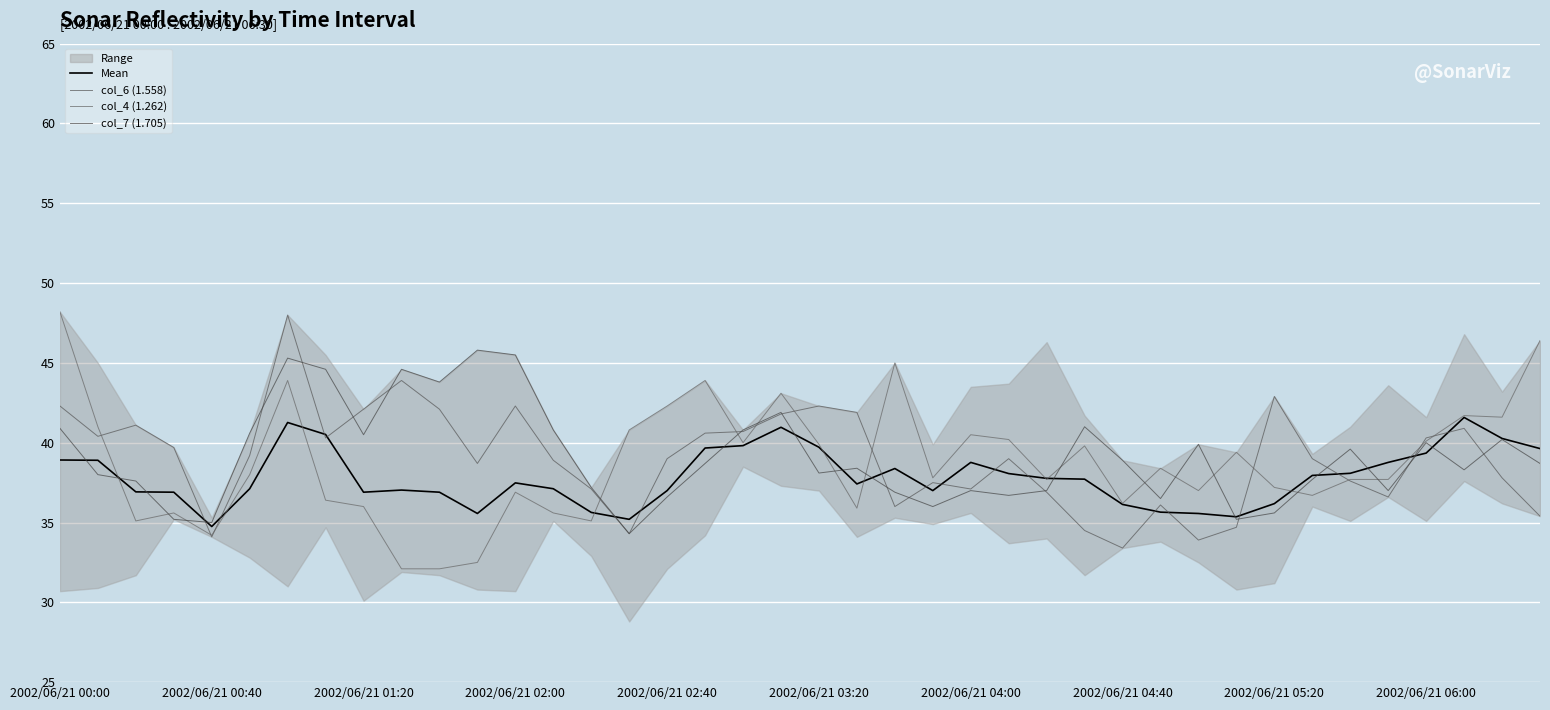

Reading left to right, what are all the values shown in this chart?

Mean: 38.9	38.9	36.9	36.9	34.8	37.1	41.3	40.5	36.9	37.0	36.9	35.6	37.5	37.1	35.6	35.2	37.0	39.7	39.8	41.0	39.7	37.4	38.4	37.0	38.8	38.1	37.8	37.7	36.1	35.7	35.6	35.4	36.2	37.9	38.1	38.8	39.4	41.6	40.3	39.6
col_6 (1.558): 42.3	40.4	41.1	39.7	34.1	39.2	48.0	40.3	42.1	43.9	42.1	38.7	42.3	38.9	37.1	34.3	39.0	40.6	40.7	41.8	42.3	41.9	36.0	37.5	37.1	39.0	36.9	34.5	33.4	36.1	33.9	34.7	42.9	39.0	37.6	36.6	40.3	40.9	37.8	35.4
col_4 (1.262): 48.2	41.0	35.1	35.6	34.2	38.0	43.9	36.4	36.0	32.1	32.1	32.5	36.9	35.6	35.1	40.8	42.3	43.9	40.0	43.1	39.9	35.9	45.0	37.8	40.5	40.2	37.7	39.8	36.2	38.4	37.0	39.4	37.2	36.7	37.7	37.7	40.1	41.7	41.6	46.4
col_7 (1.705): 40.9	38.0	37.6	35.2	35.0	40.6	45.3	44.6	40.5	44.6	43.8	45.8	45.5	40.8	37.2	34.3	36.6	38.7	40.8	41.9	38.1	38.4	36.9	36.0	37.0	36.7	37.0	41.0	38.9	36.5	39.9	35.2	35.6	37.7	39.6	37.0	40.0	38.3	40.2	38.7